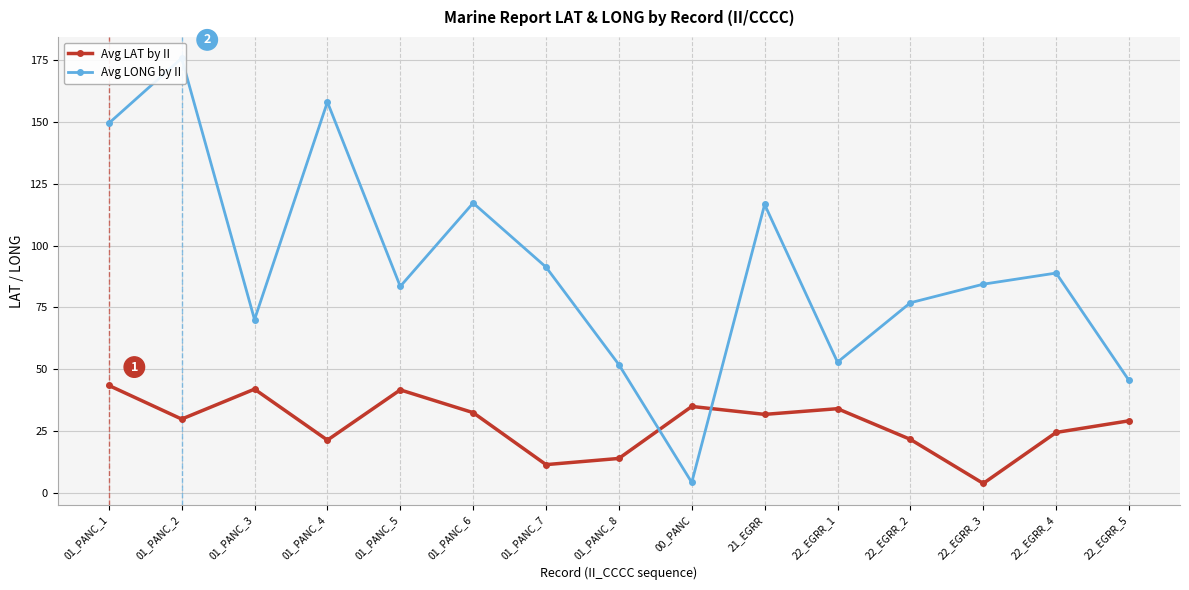

What is the maximum value shown in the chart?

175.7